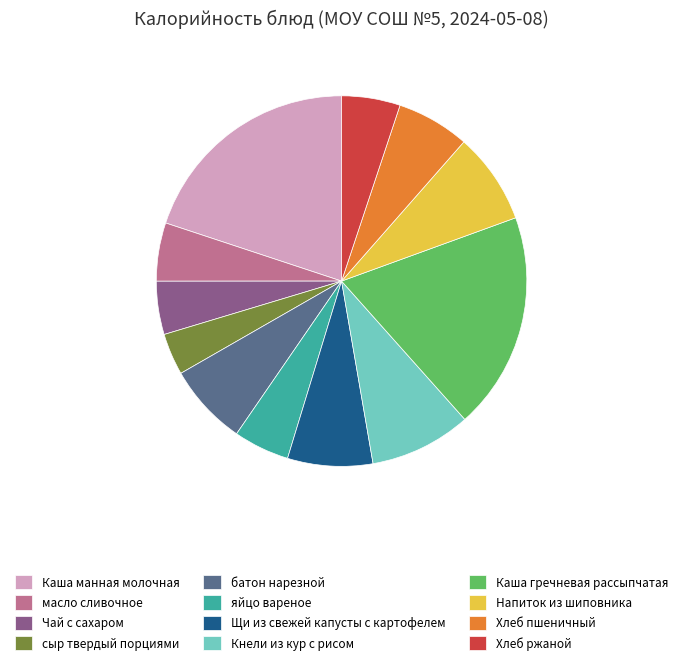

How many segments does this pie chart have?

12